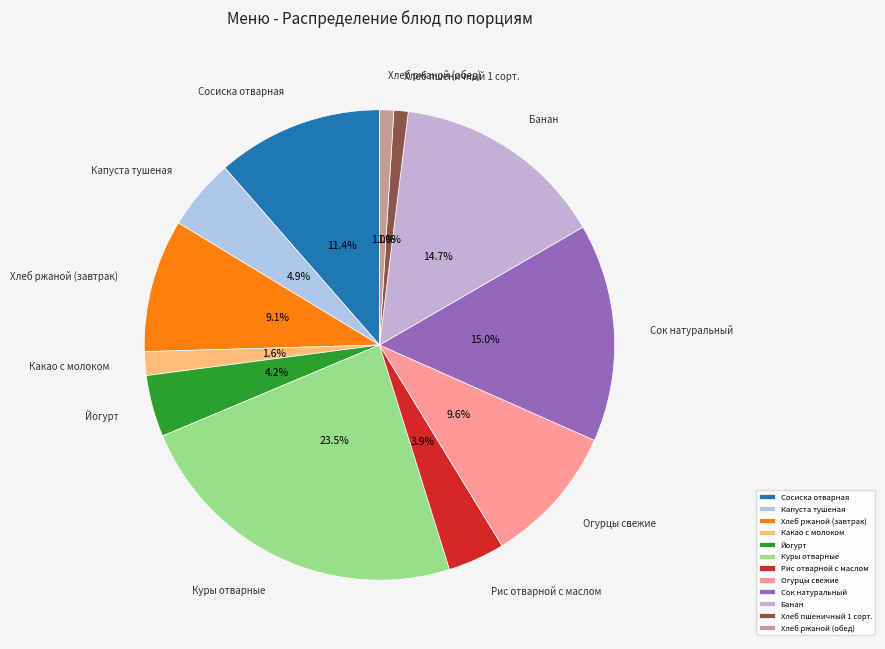

What is the largest slice in the pie chart?

Куры отварные